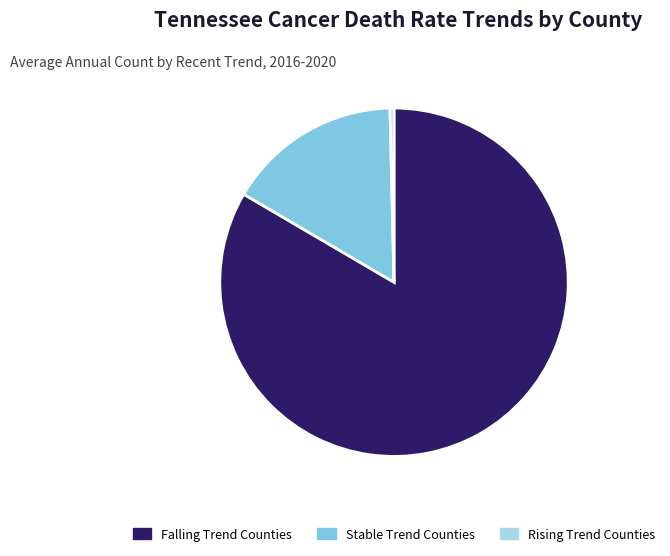

Which has a higher value, Stable Trend Counties or Falling Trend Counties?

Falling Trend Counties